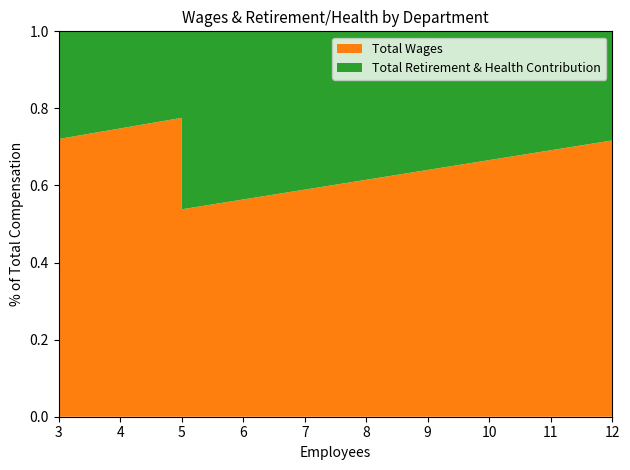

Reading right to left, what are all the values shown in this chart?

Total Wages: Governing Body=63864	Fleet Maintenance=192407	Sewer=348522	Administration=457610	Solid Waste=674907
Total Retirement & Health Contribution: Governing Body=54806	Fleet Maintenance=74616	Sewer=119765	Administration=132484	Solid Waste=266490